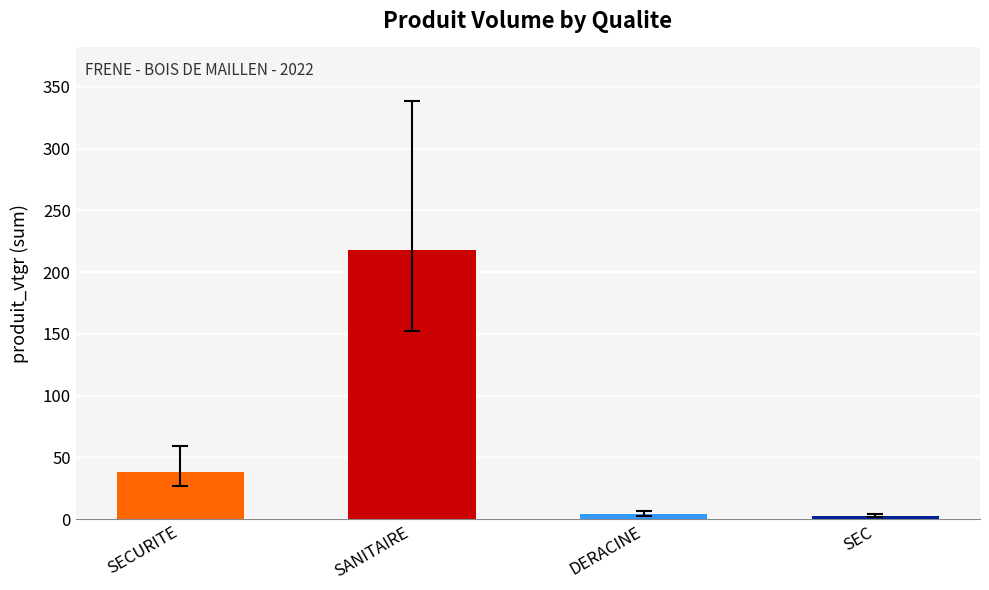

What is the sum of the values at DERACINE and SEC?

6.6